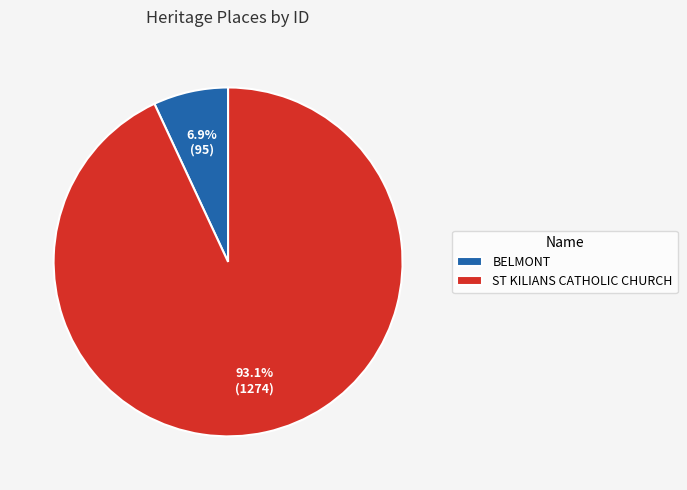

To the nearest percent, what portion does ST KILIANS CATHOLIC CHURCH represent?

93%